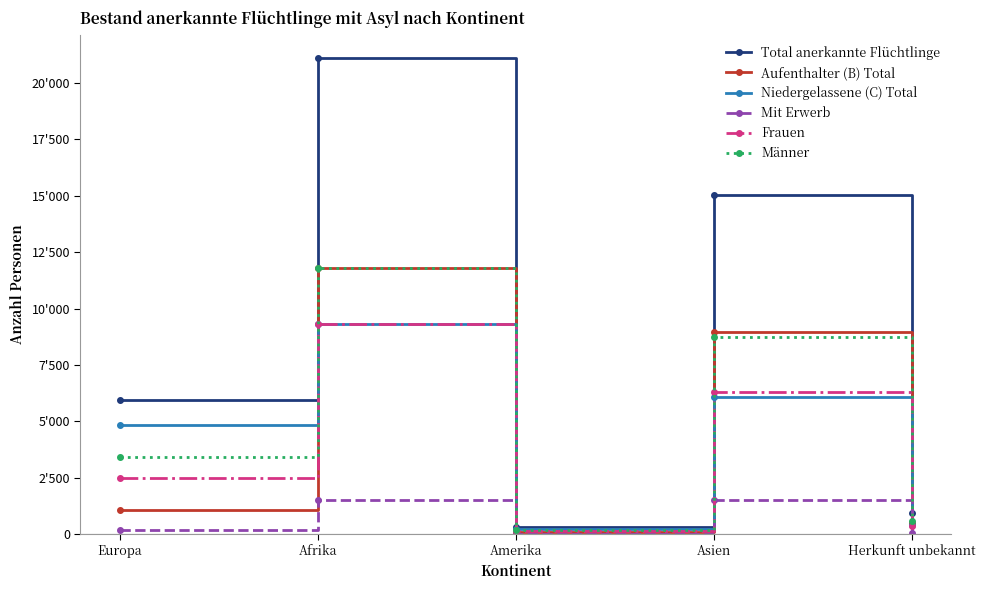

Reading right to left, extract all data points from this chart.

Total anerkannte Flüchtlinge: 927	15043	313	21078	5939
Aufenthalter (B) Total: 504	8962	93	11777	1086
Niedergelassene (C) Total: 423	6081	220	9301	4853
Mit Erwerb: 49	1538	24	1500	208
Frauen: 353	6324	146	9301	2514
Männer: 574	8719	167	11777	3425